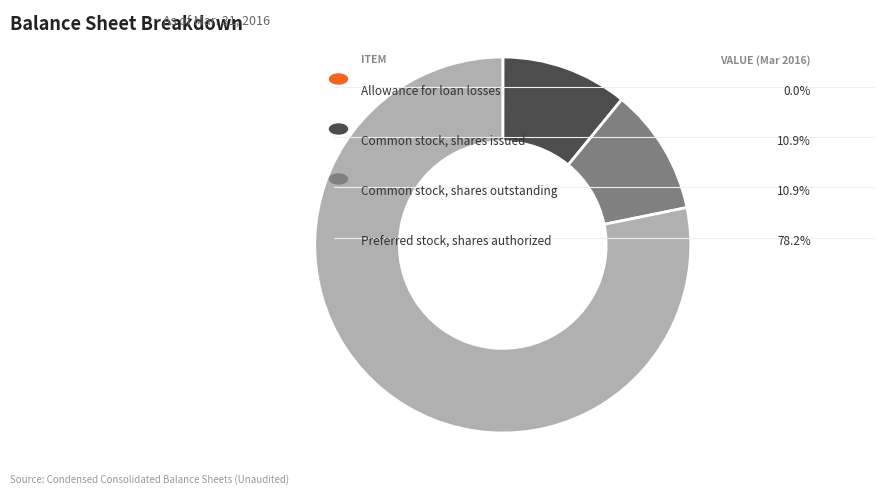

Does any single category account for the majority?

Yes